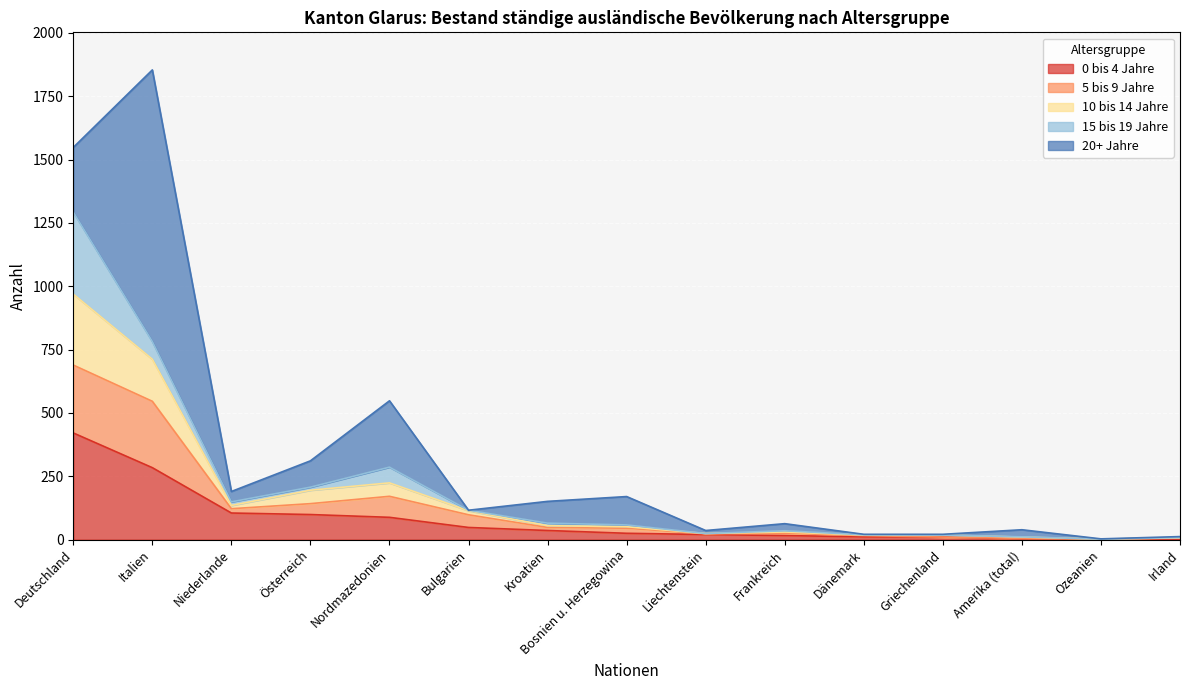

At which category is the sum across all series the highest?

Italien